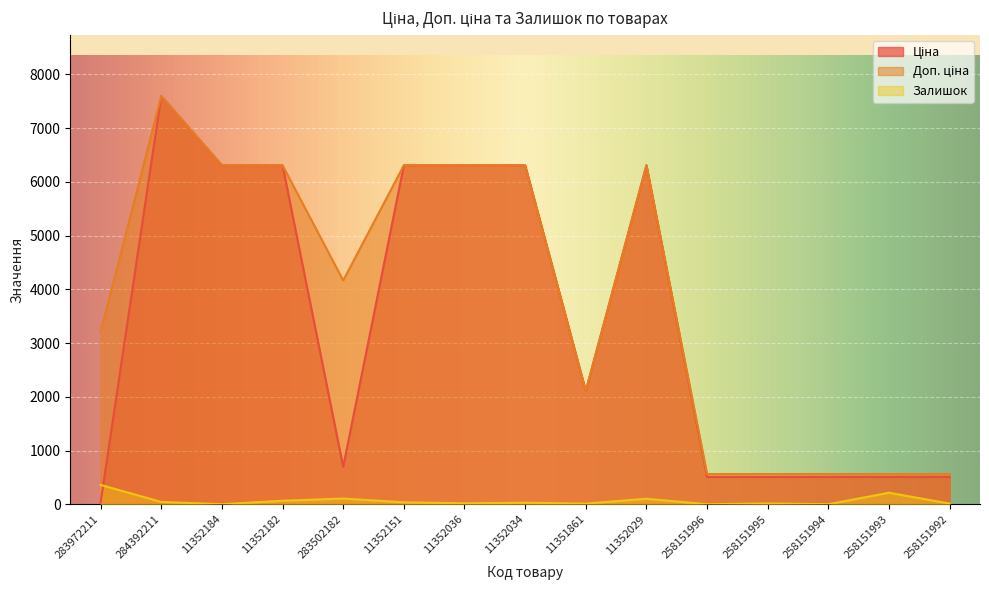

What is the average value of the Доп. ціна series?

3849.2